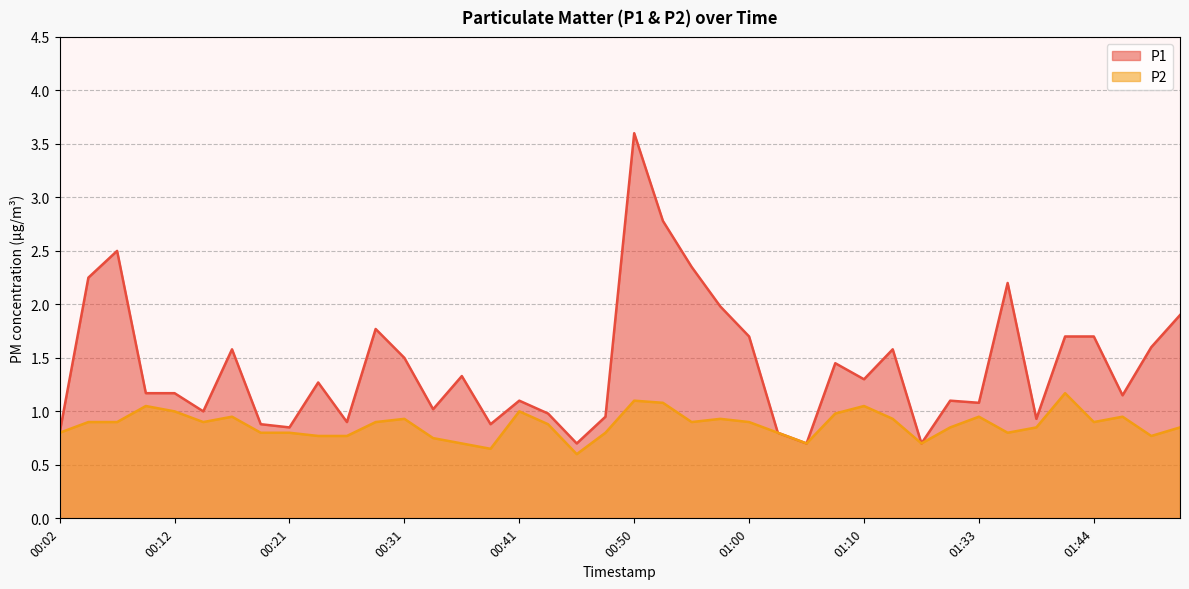

At 00:50, list the series in order from smallest to largest.

P2, P1